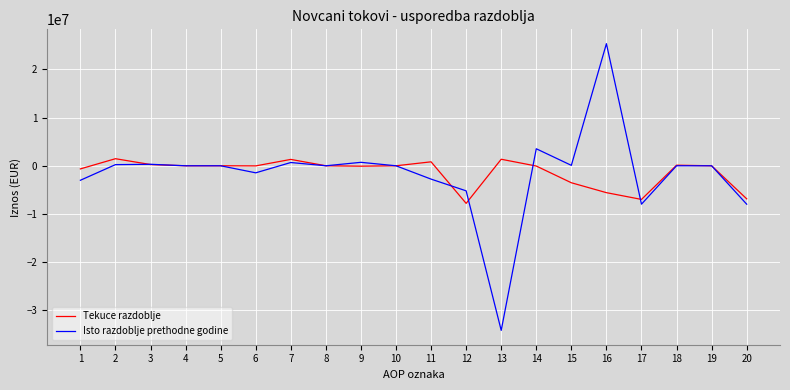

What is the maximum value shown in the chart?

25333618.0